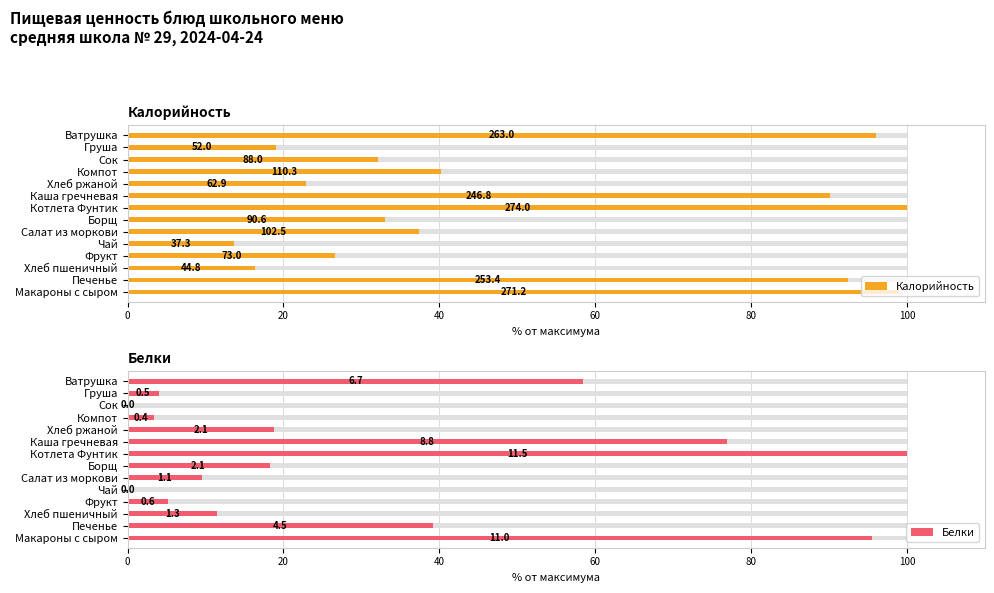

Reading right to left, extract all data points from this chart.

Калорийность: 96.0	19.0	32.1	40.3	22.9	90.1	100.0	33.1	37.4	13.6	26.6	16.3	92.5	99.0
Белки: 58.4	4.0	0.0	3.4	18.7	76.9	100.0	18.2	9.6	0.2	5.2	11.5	39.2	95.5